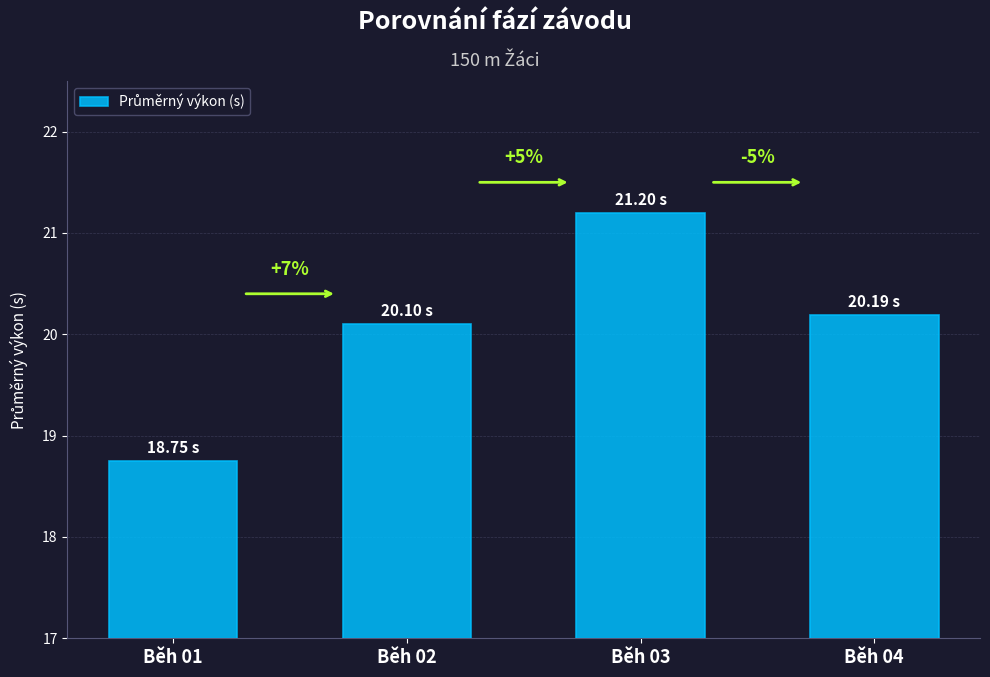

What is the value of the 4th bar from the left?

20.2